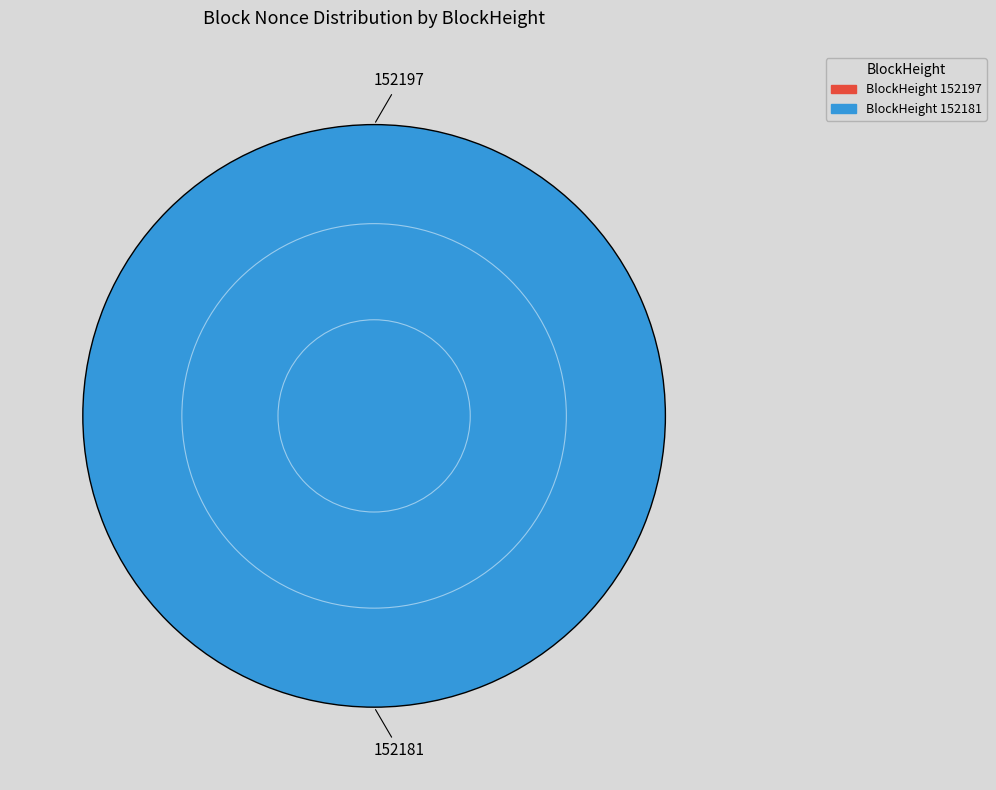

What percentage is the 152181 slice, to the nearest percent?

100%